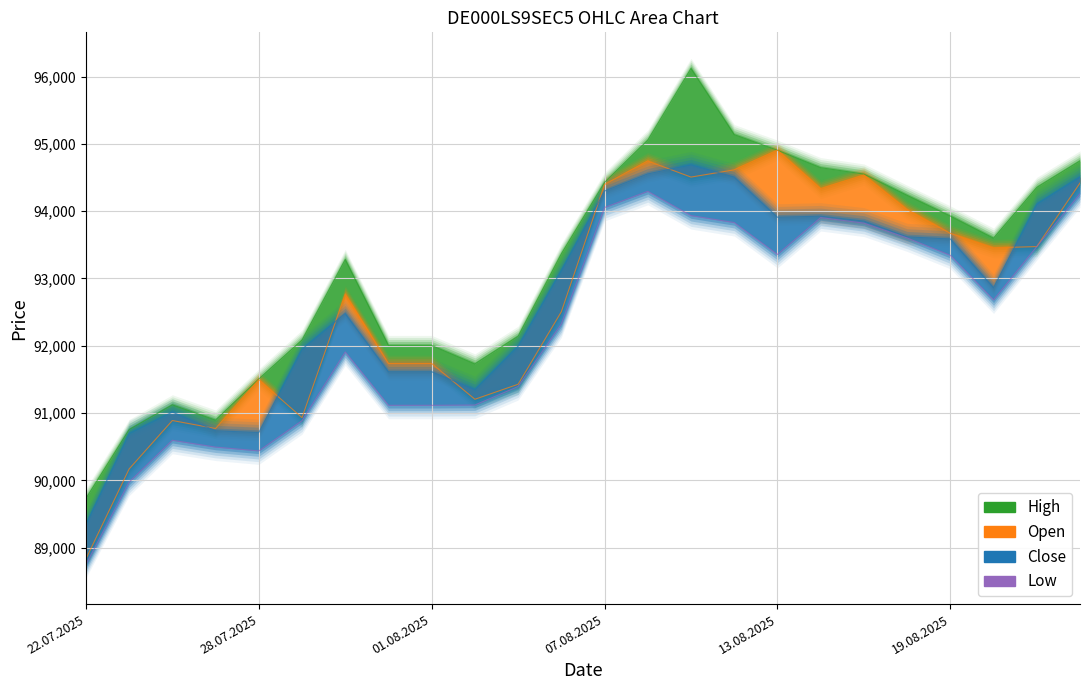

Reading left to right, transcribe all the data shown in this chart.

88747	89973	90595	90494	90437	90886	91908	91115	91115	91119	91394	92323	94055	94295	93934	93831	93357	93905	93823	93602	93344	92681	93474	94258